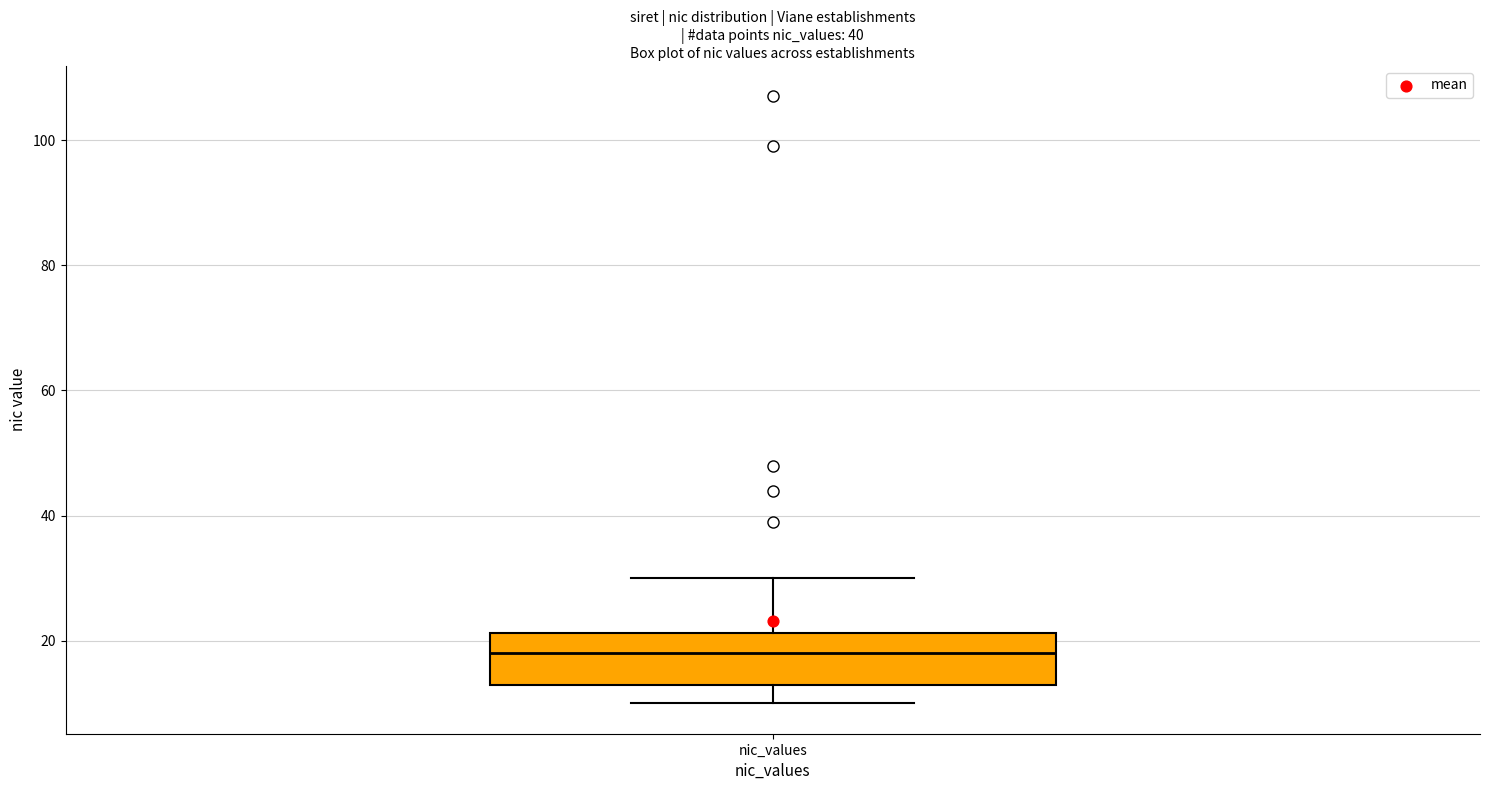

Transcribe this box plot: give where the median line is, the range the box spans, and where the two whiskers end, as read against the y-axis. The values are not printed on the chart, so give them approximately, as read against the axis.

median 18, box 14 to 22, whiskers 10 to 30